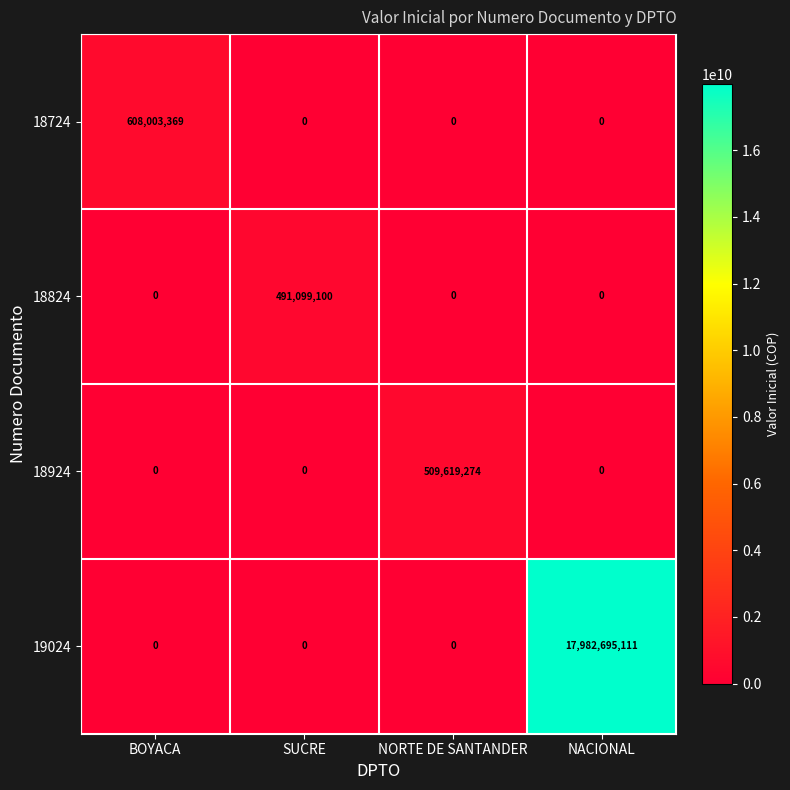

Between NORTE DE SANTANDER and NACIONAL, which series saw the biggest shift?

19024